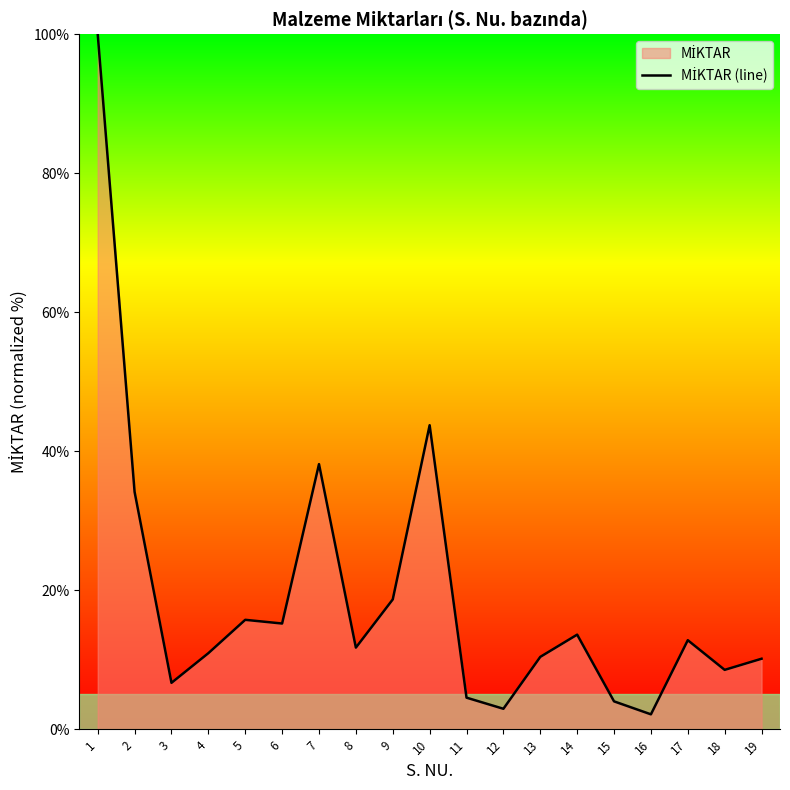

What is the approximate value at 6?

15.2